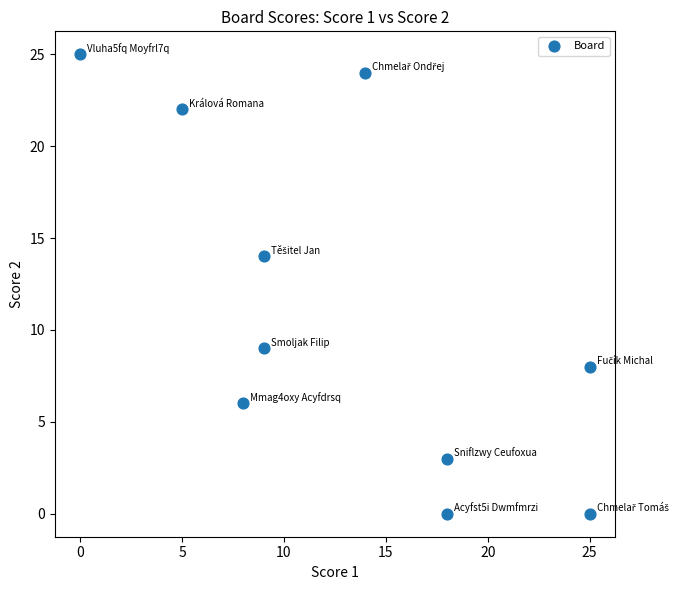

What Y value in the scatter plot is closest to 12?

14